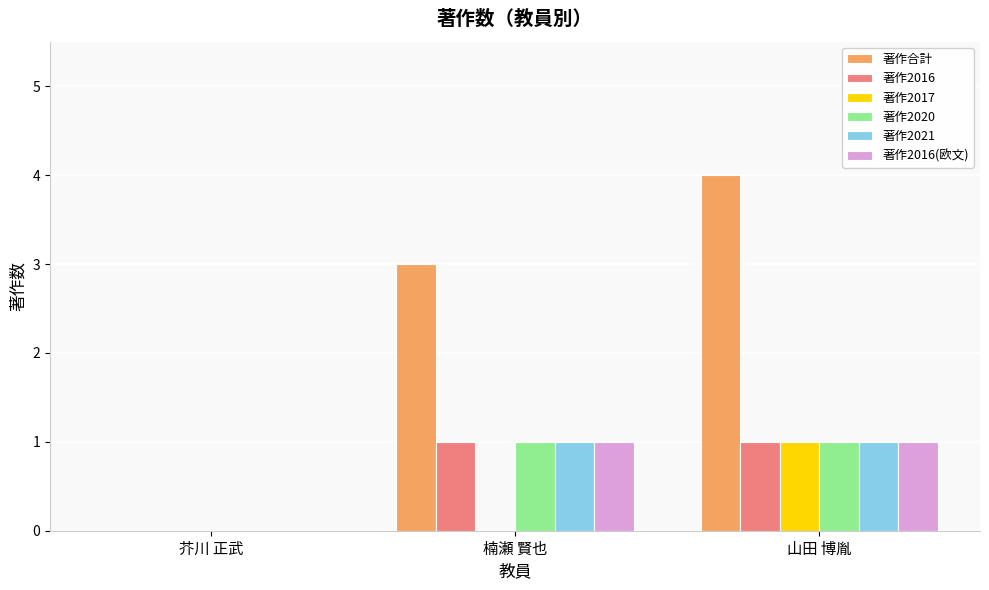

True or false: 著作2016(欧文) has a value of 0 at 山田 博胤.

False